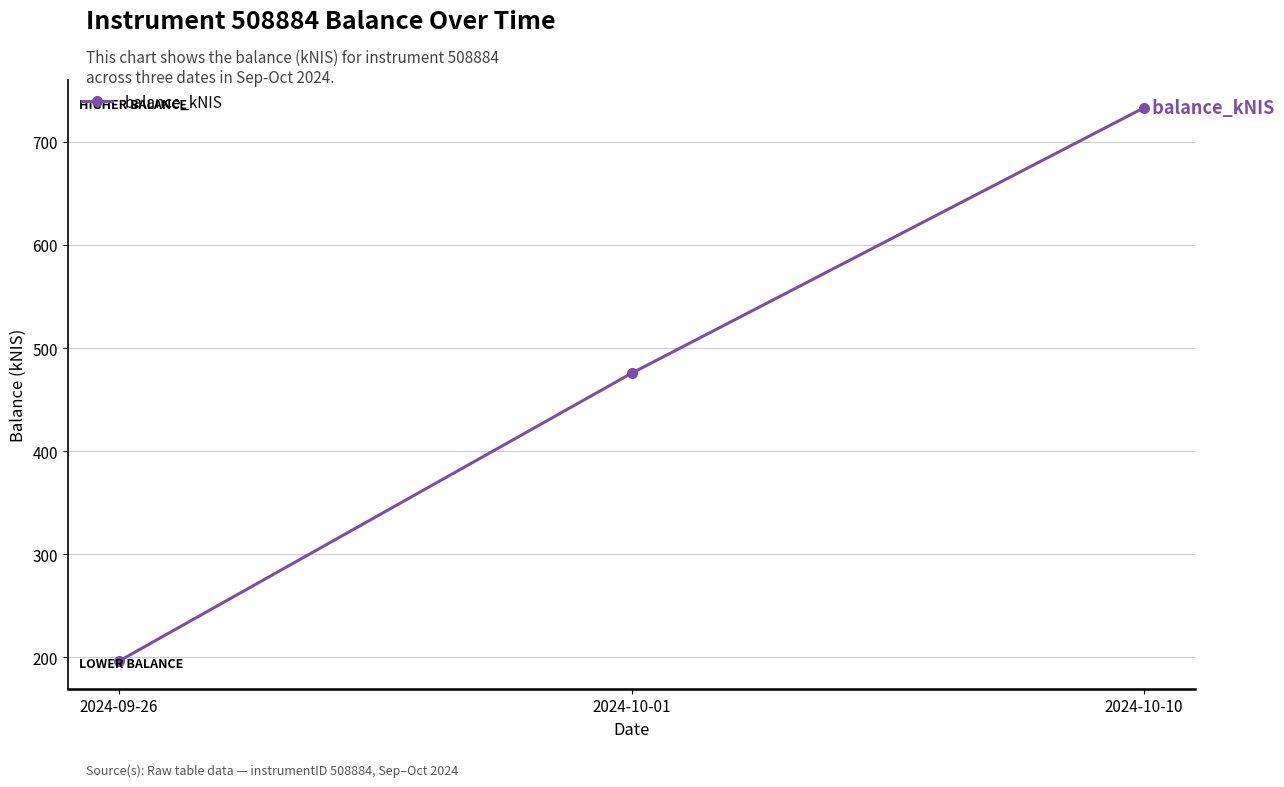

The chart shows a value of 220.7 at 2024-10-10. True or false?

False